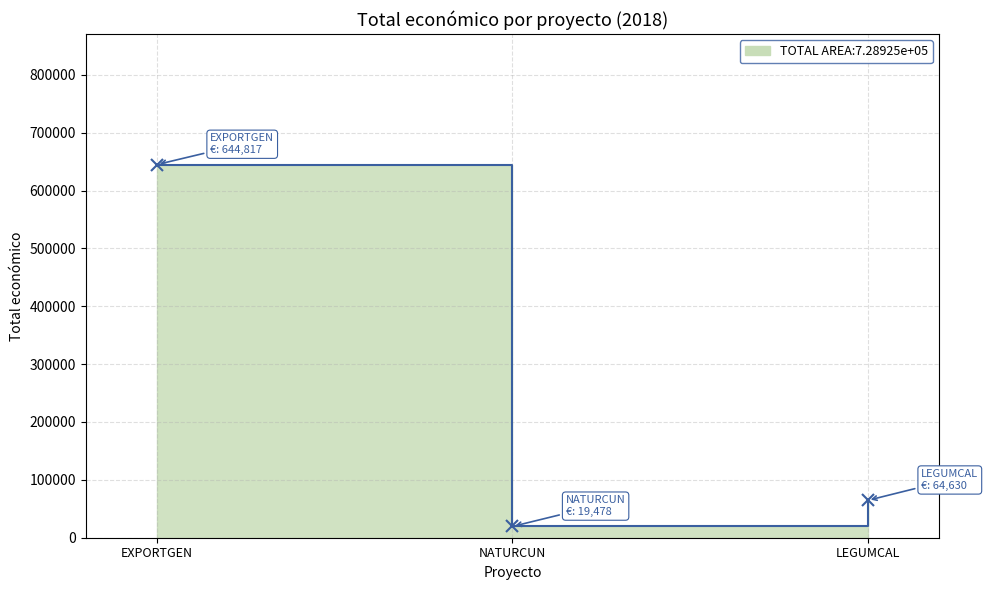

What is the minimum value shown in the chart?

19478